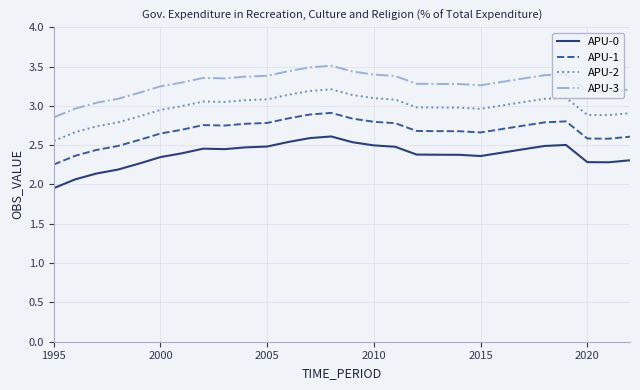

True or false: APU-2 and APU-0 intersect in this chart.

False